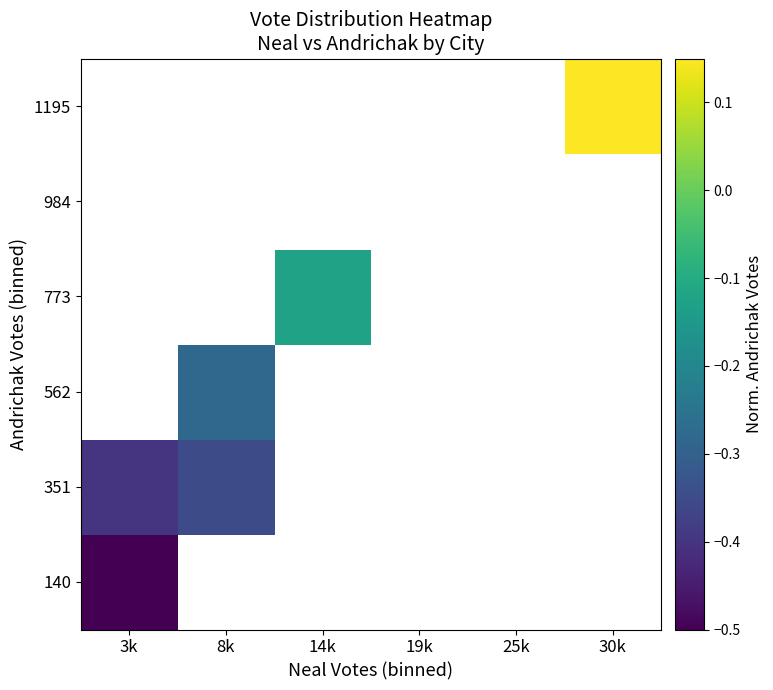

The 562 series shows -0.3 at 8k. True or false?

True